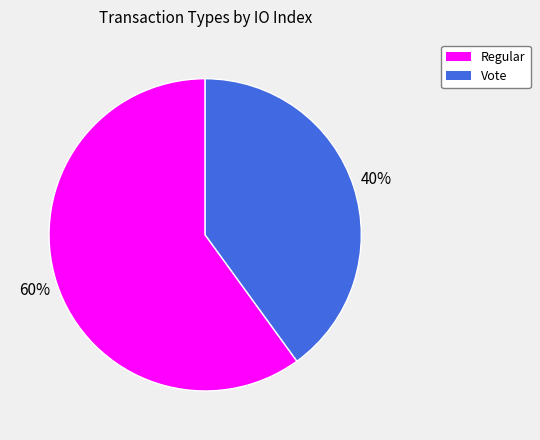

Which category has the biggest portion of the pie?

Regular